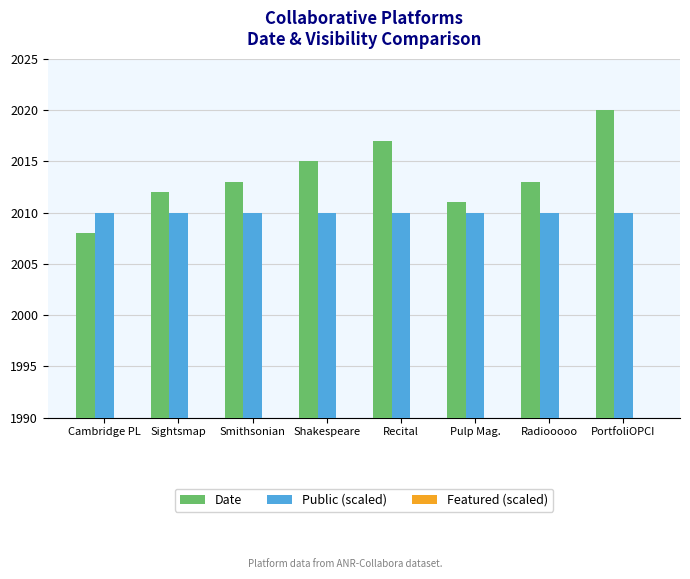

How many bars are there in each group?

3